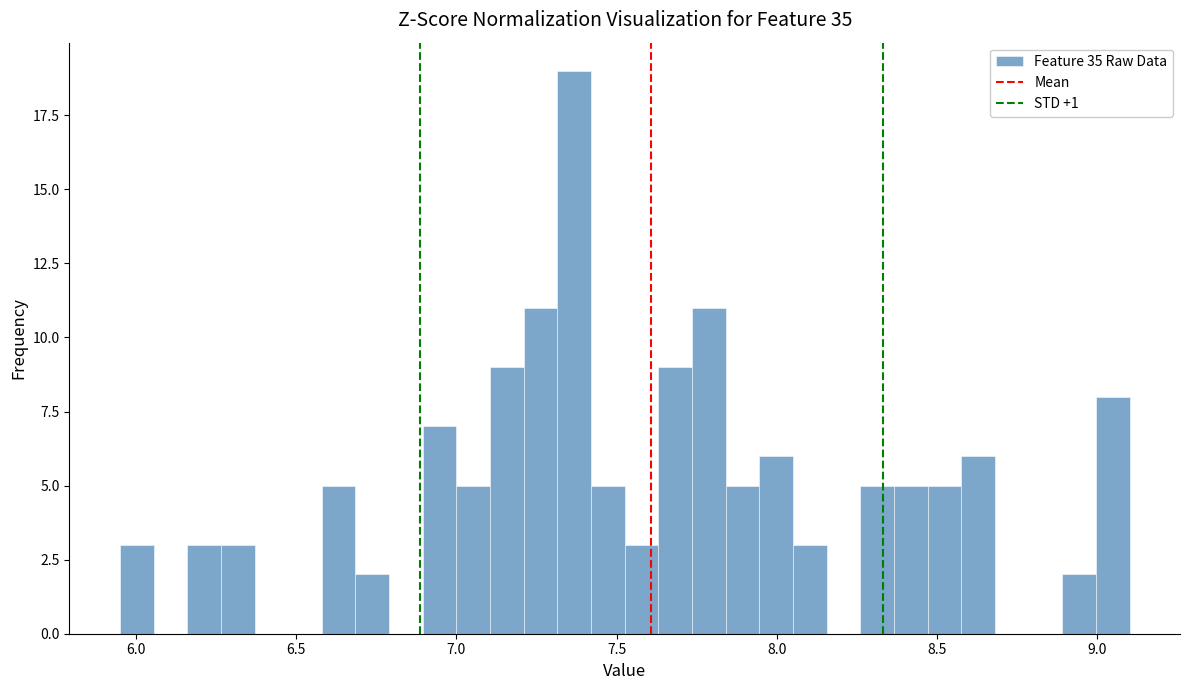

Read against the x-axis, roughly where is the centre of the tallest bar?

7.35